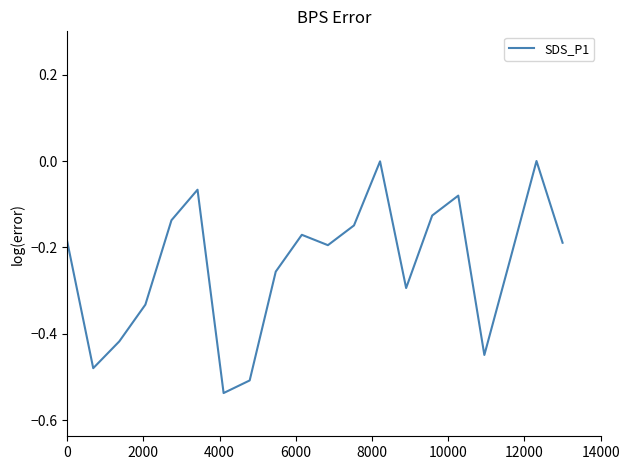

What is the difference between the maximum and minimum values?

0.5